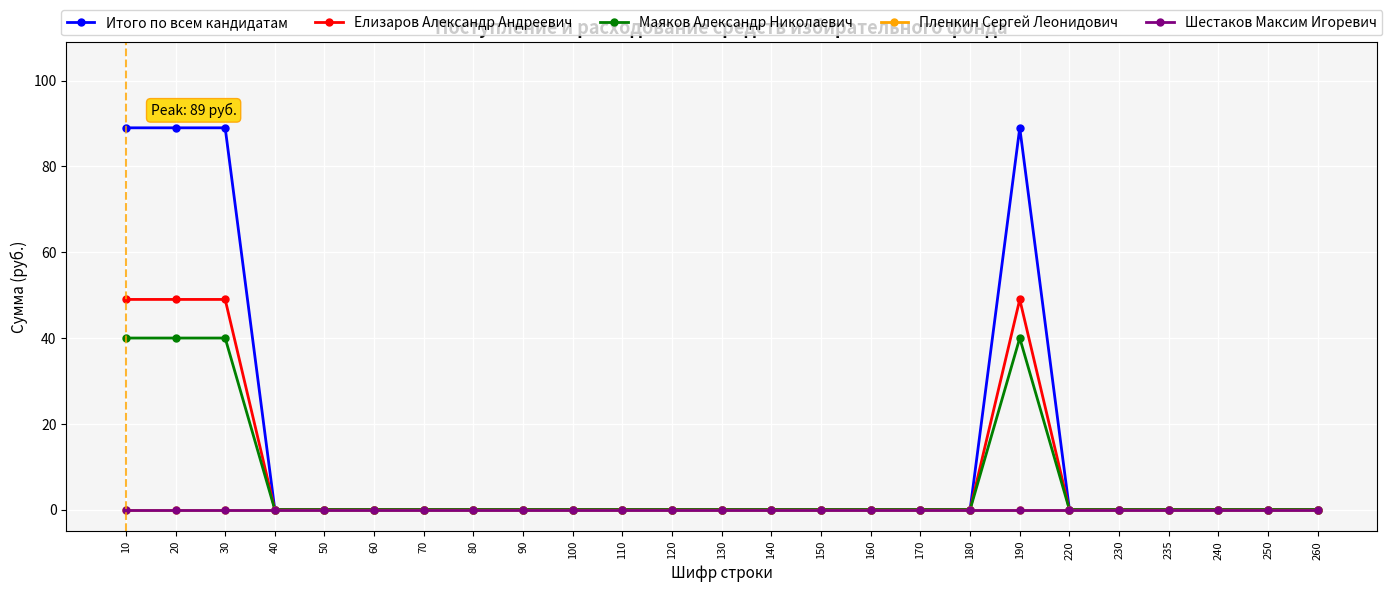

What are all the series names shown in the legend?

Итого по всем кандидатам, Елизаров Александр Андреевич, Маяков Александр Николаевич, Пленкин Сергей Леонидович, Шестаков Максим Игоревич